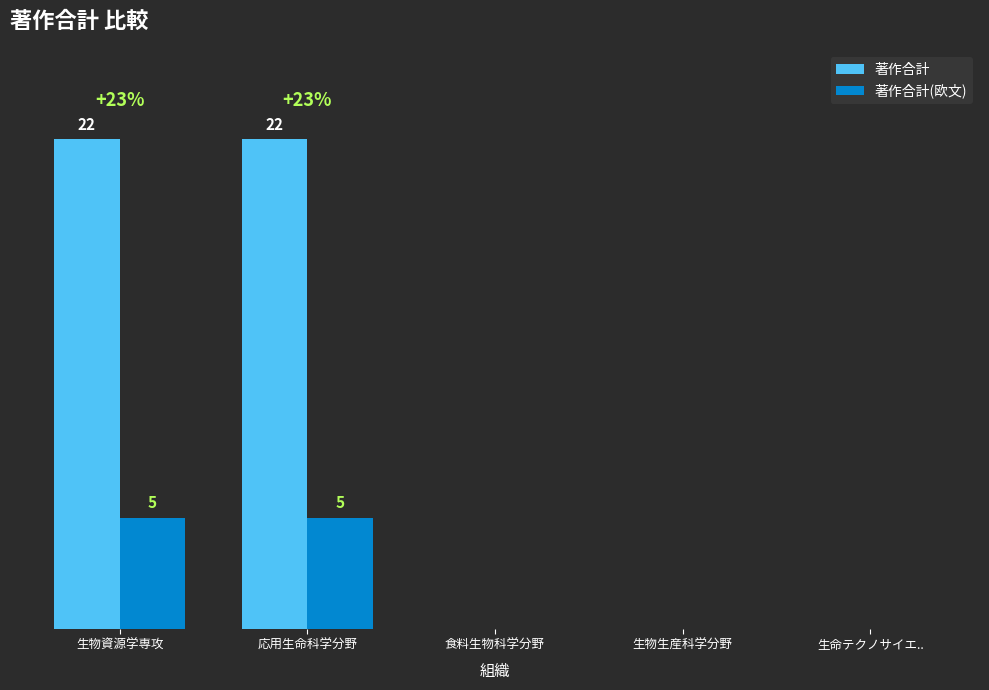

Which series has the largest total across all categories?

著作合計